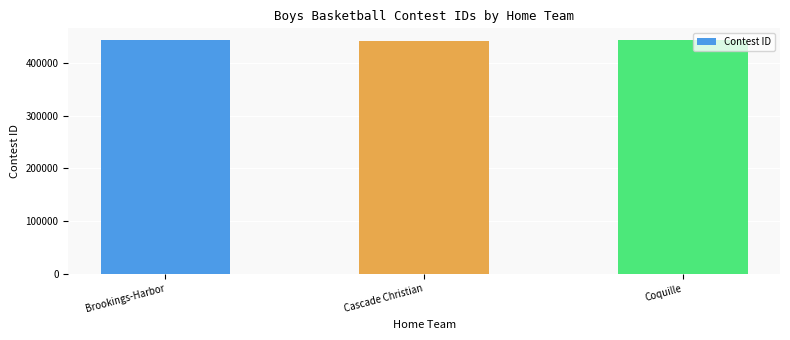

What is the maximum value shown in the chart?

442931